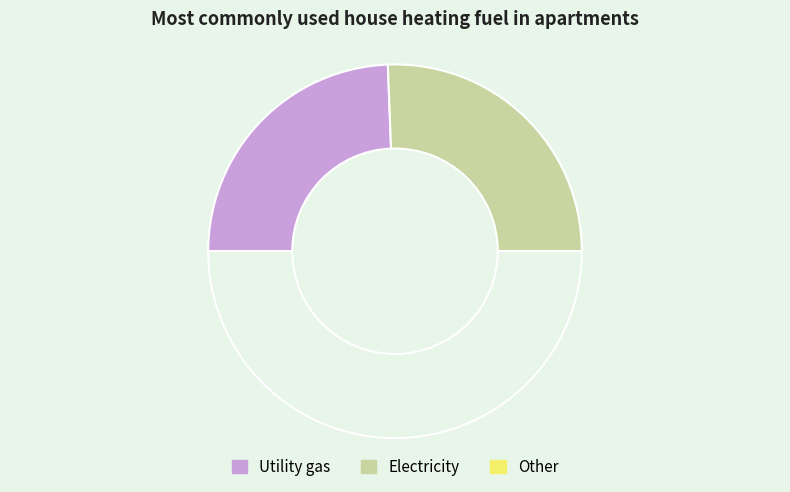

To the nearest percent, what is the average slice percentage?

50%